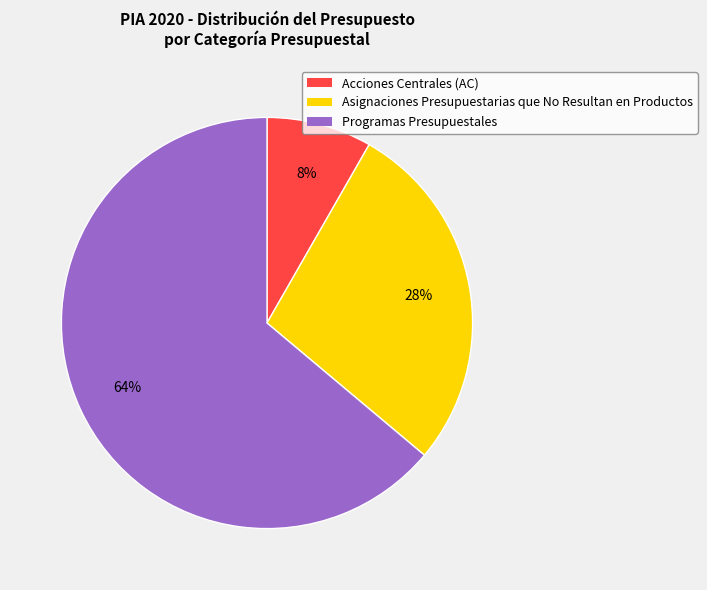

Approximately how many times larger is the value at Acciones Centrales (AC) compared to Asignaciones Presupuestarias que No Resultan en Productos?

0.3